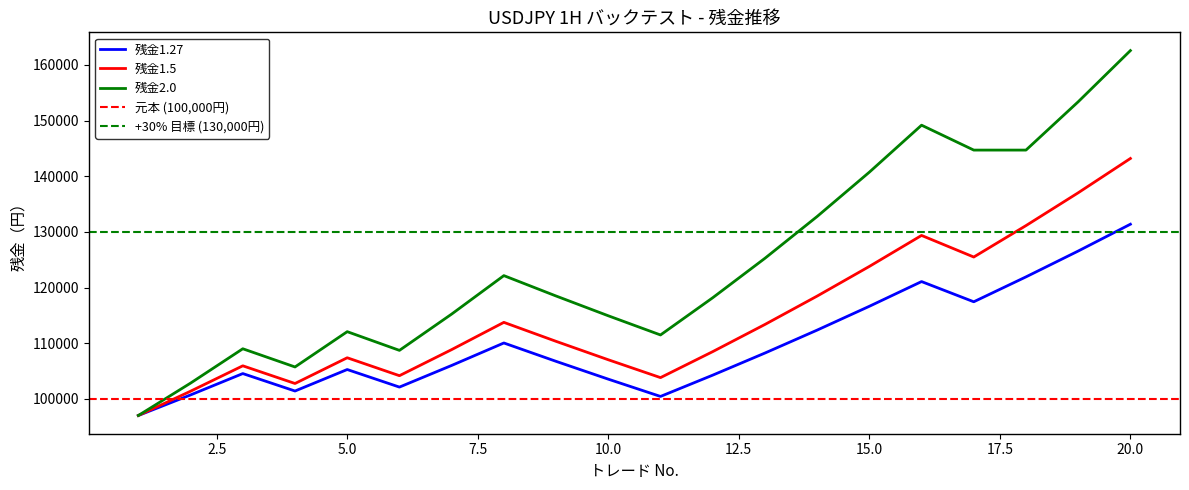

What is the total value across all series at 13?

346823.5